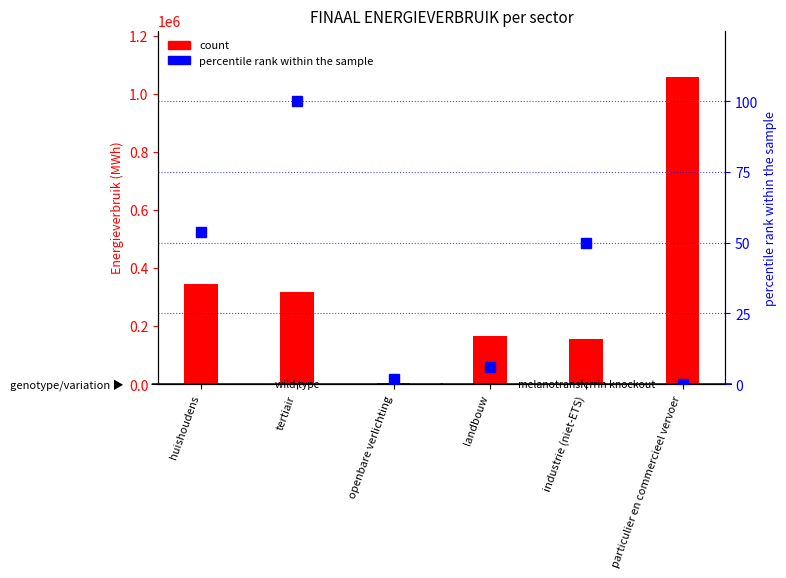

What position from the right is openbare verlichting?

4